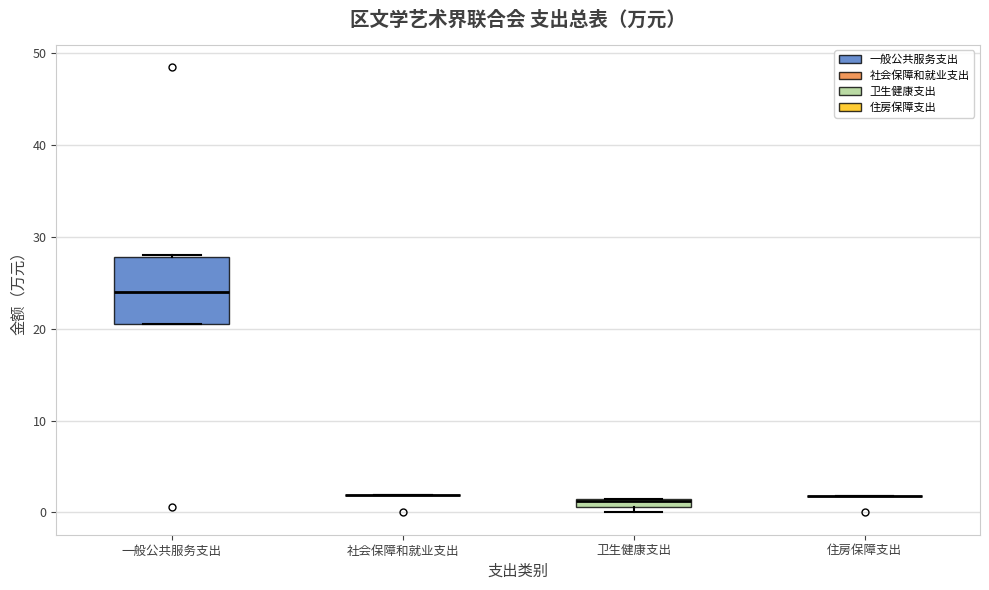

Comparing the boxes themselves (not the whiskers), which one is the tallest?

一般公共服务支出